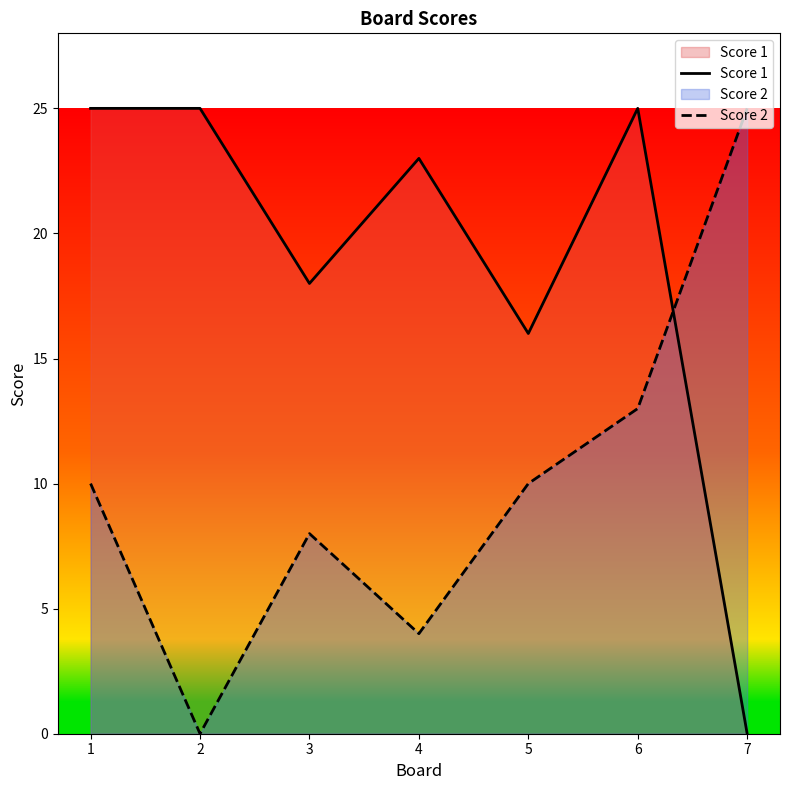

Where is Score 2 nearest to the value 12?

6